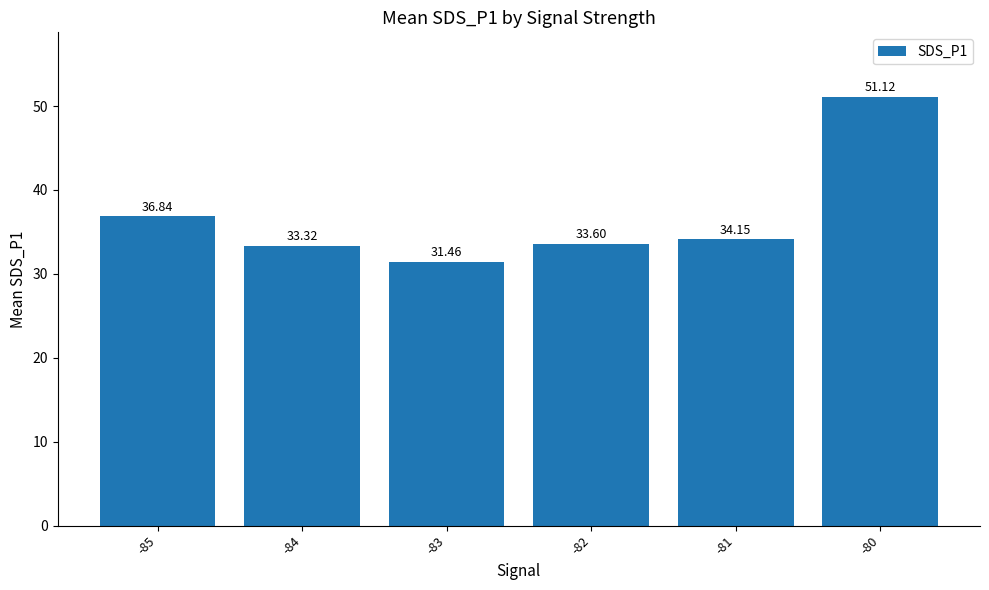

How many data points does each series have?

6